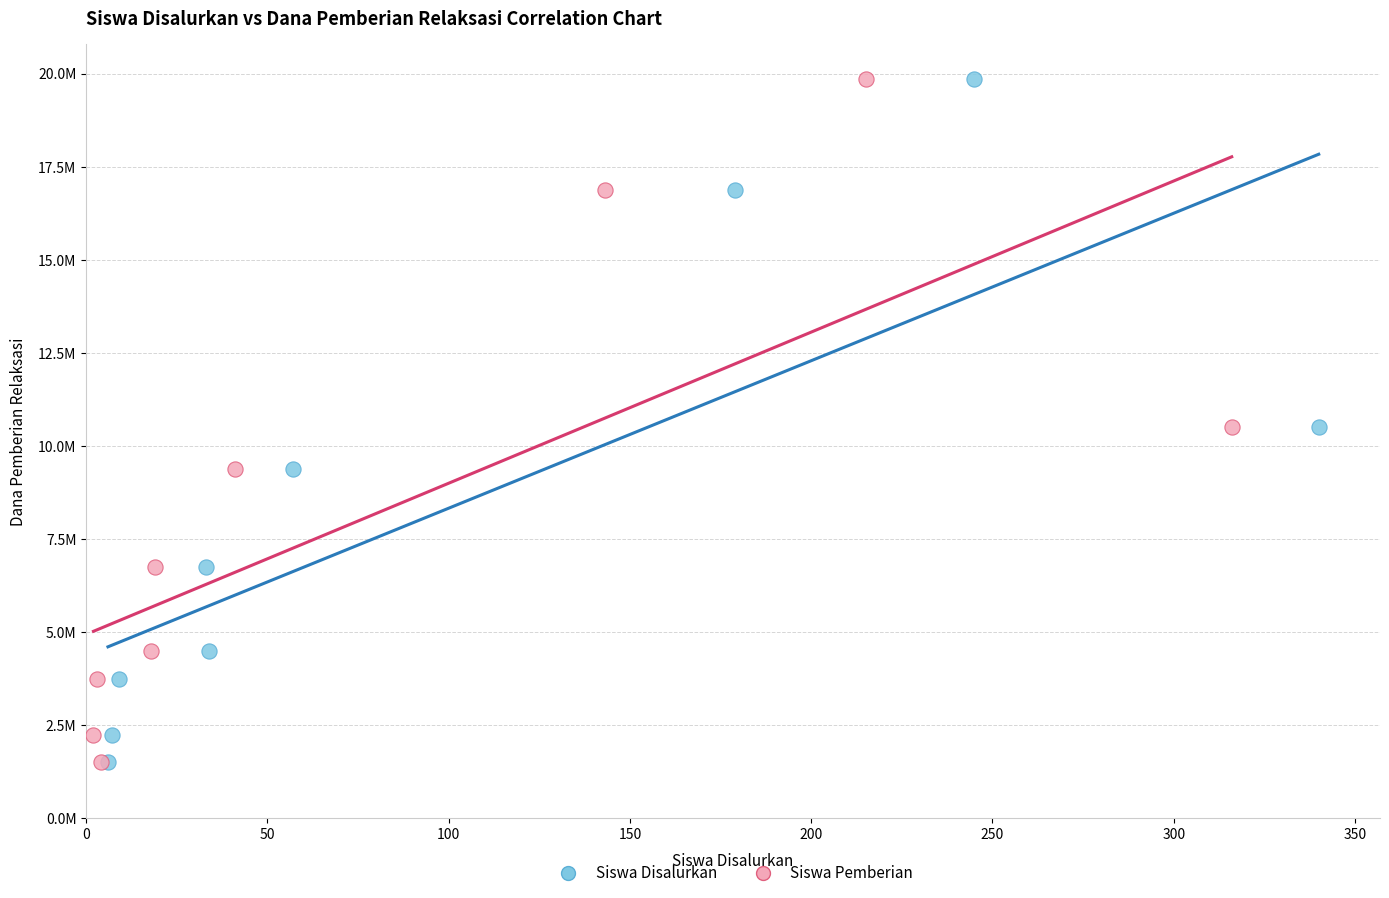

What are all the series names shown in the legend?

Siswa Disalurkan, Siswa Pemberian